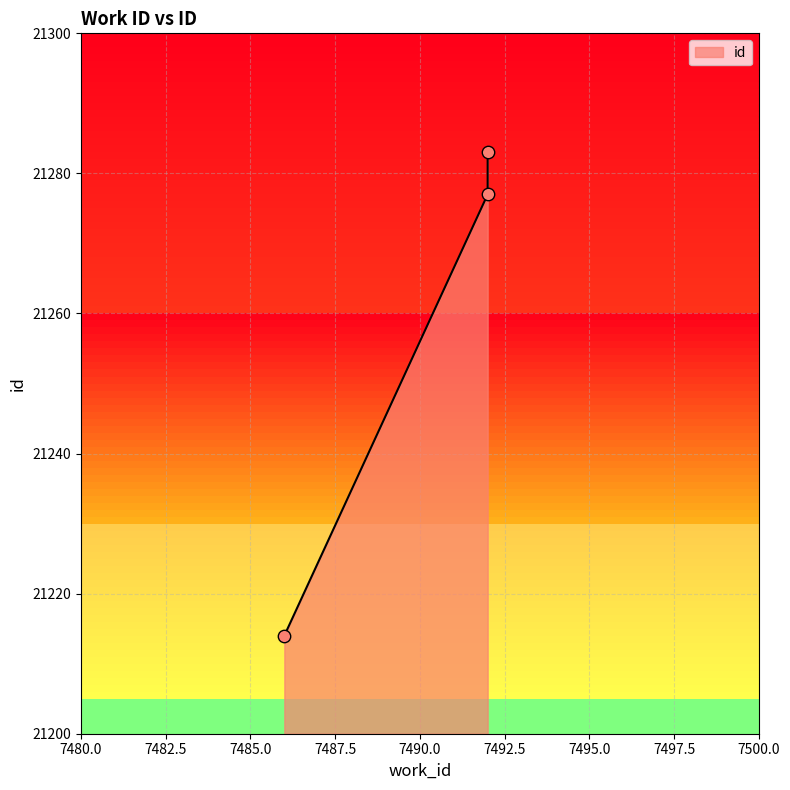

What is the ratio of the value at 7492 to the value at 7492?

1.0